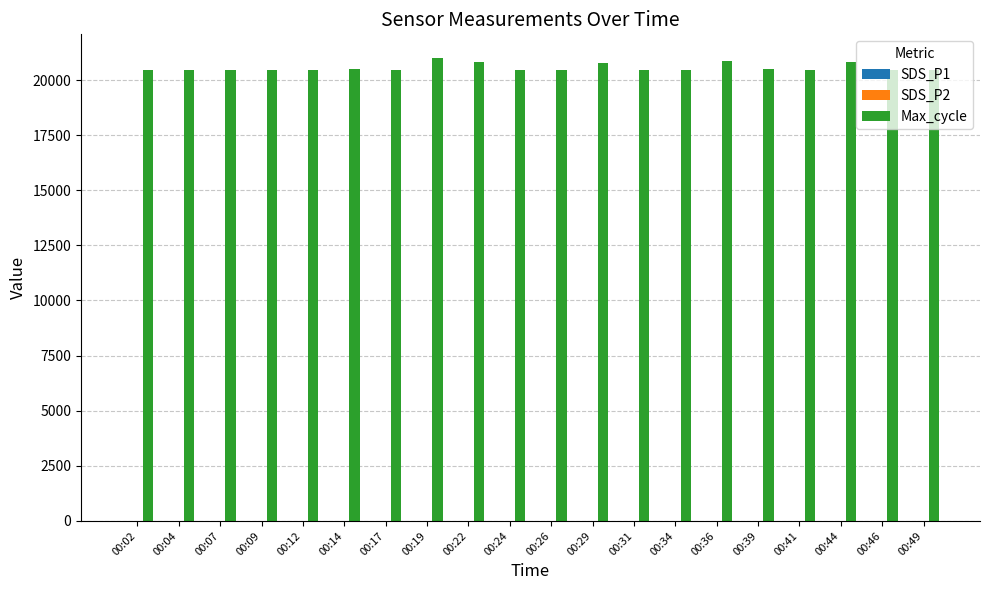

How many distinct data groups are displayed?

3